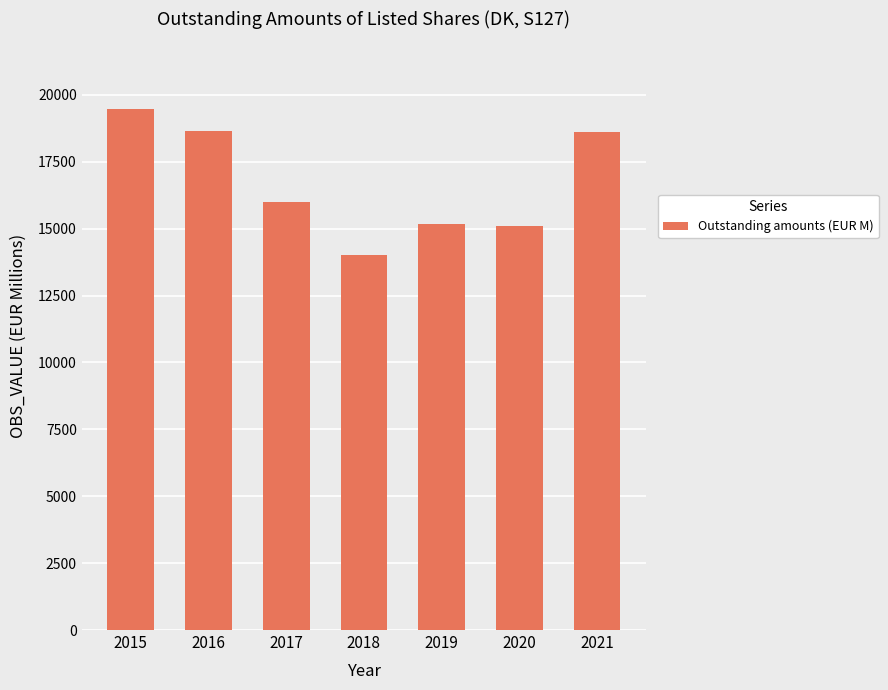

At which label is the value closest to 16734?

2017